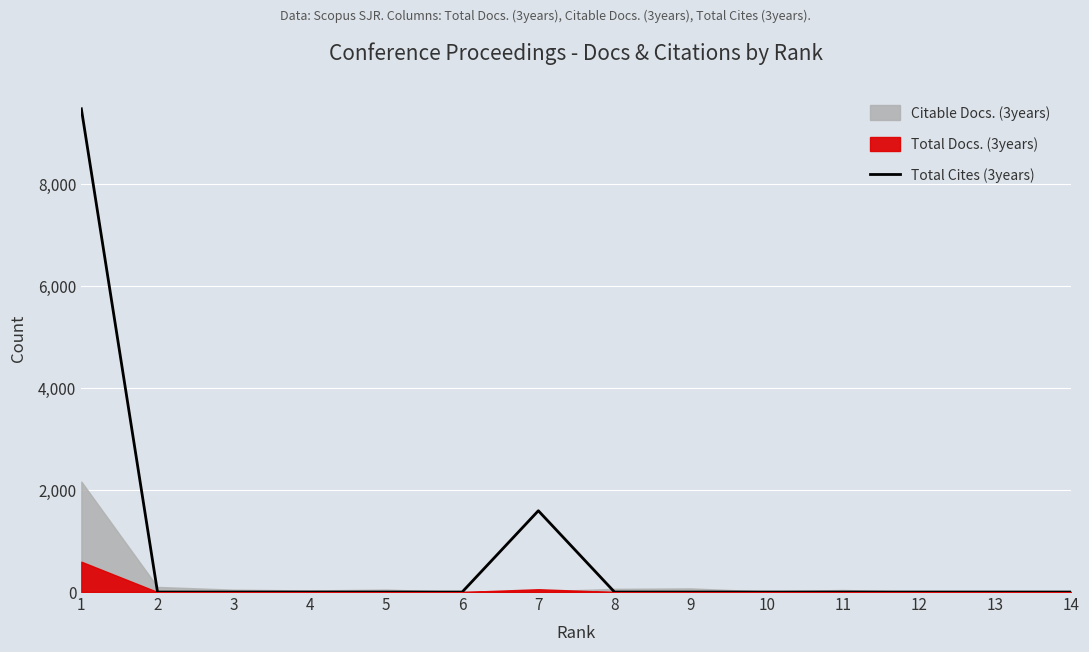

What is the sum of all values?

11063